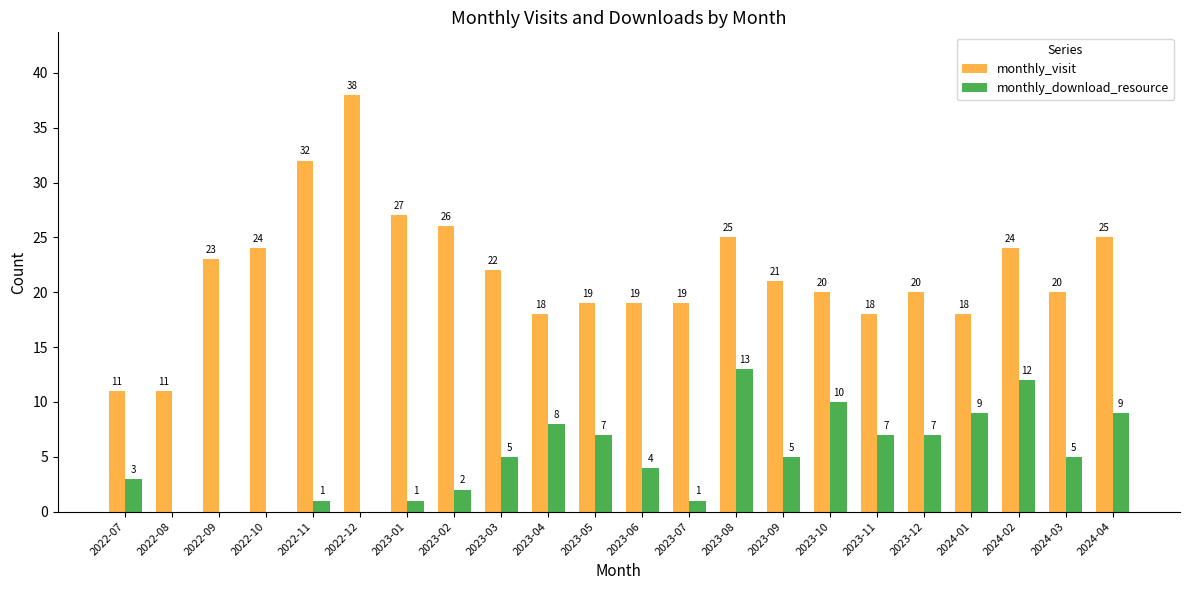

What are all the series names shown in the legend?

monthly_visit, monthly_download_resource